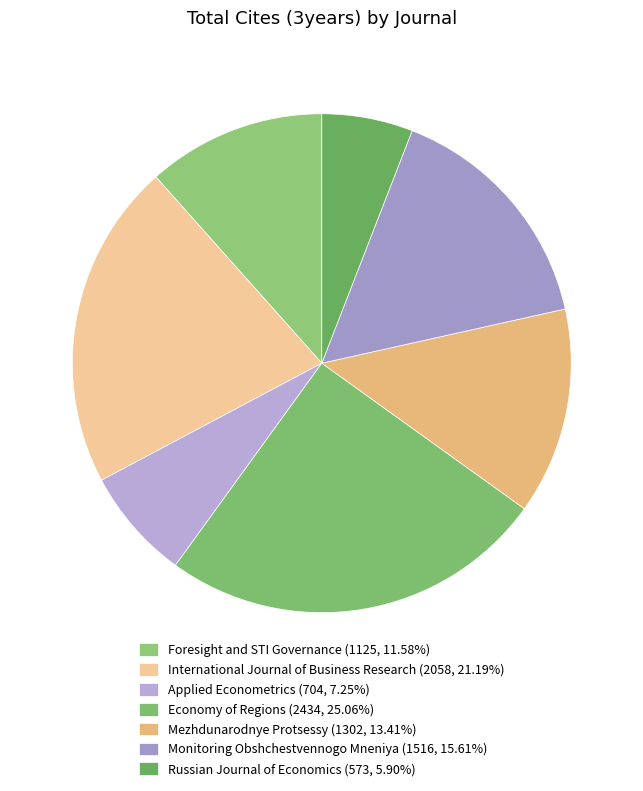

To the nearest percent, what is the difference between the largest and smallest slice percentages?

19%